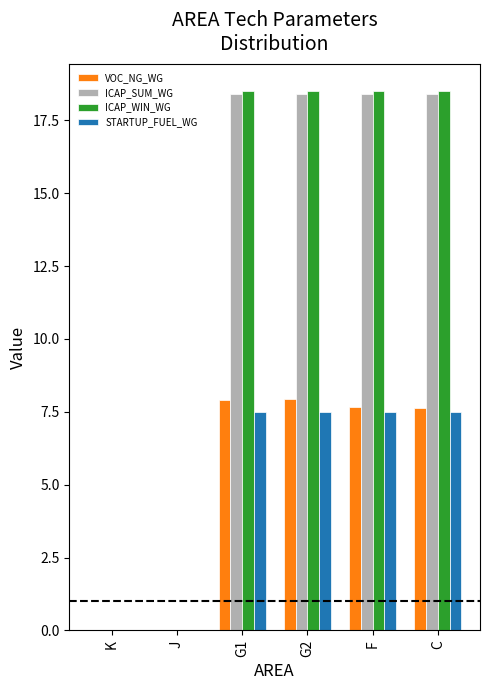

True or false: ICAP_WIN_WG has a value of -12.2 at J.

False